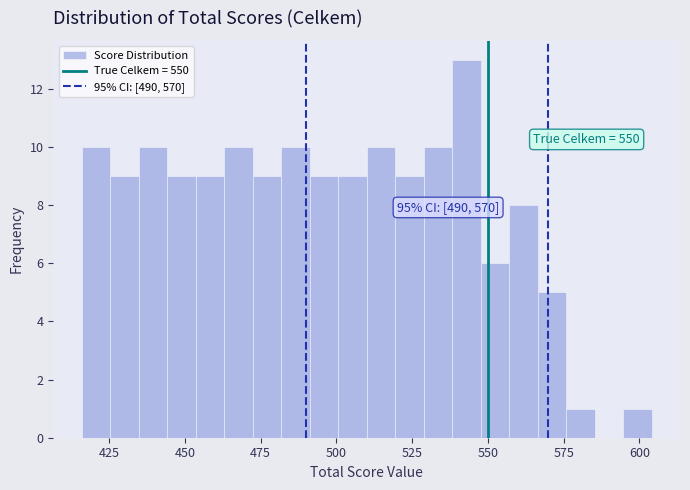

Read against the x-axis, roughly where is the centre of the tallest bar?

545